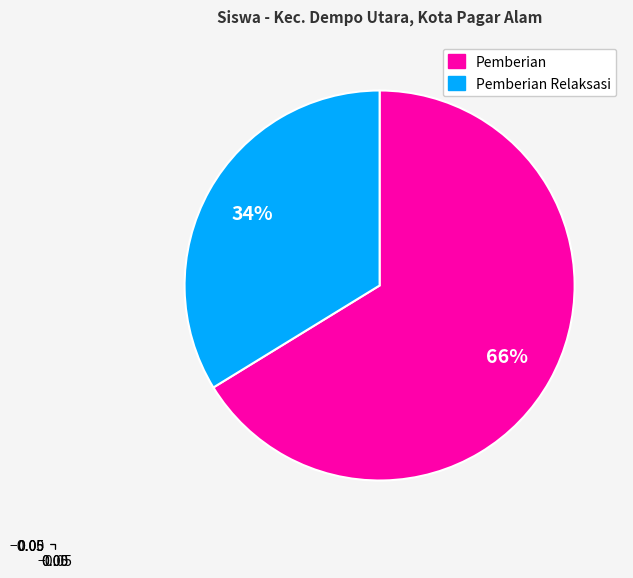

What percentage is the Pemberian slice, to the nearest percent?

66%